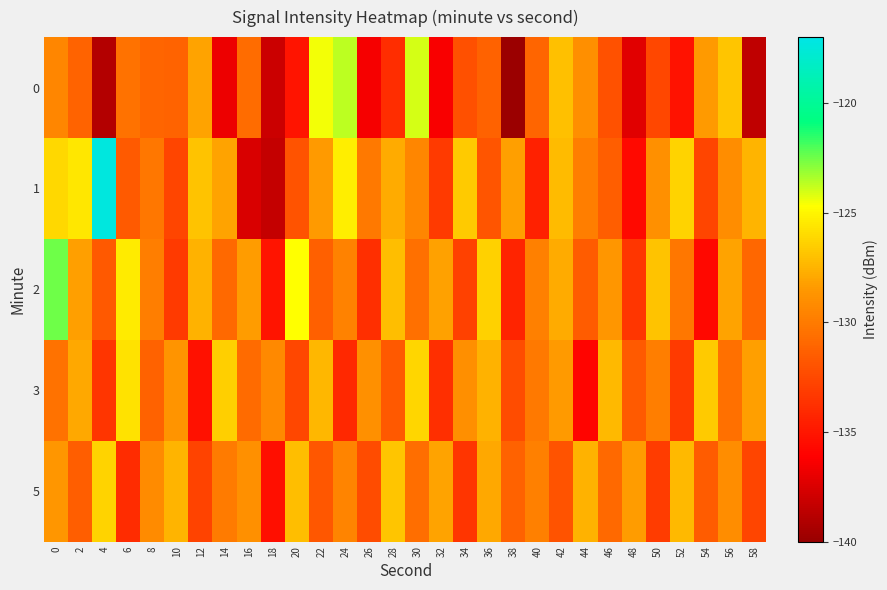

Which series has the largest total across all categories?

1